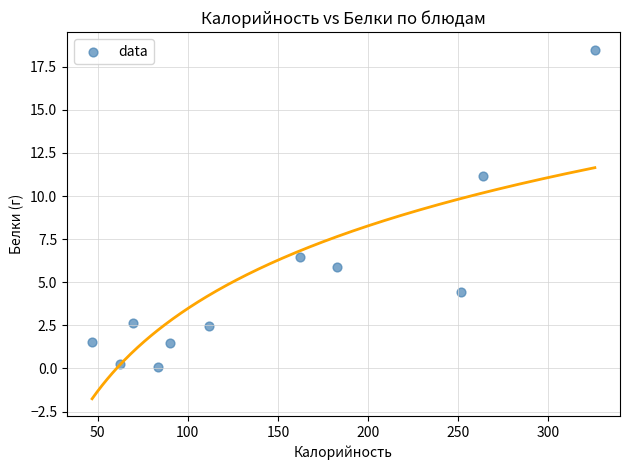

What Y value in the scatter plot is closest to 9?

11.2